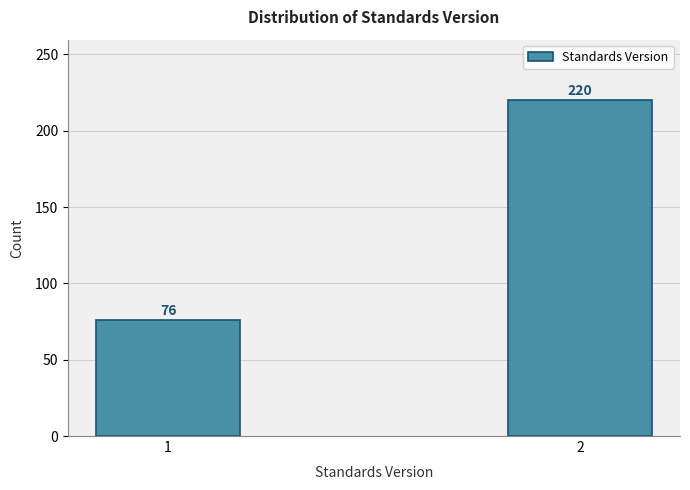

Reading left to right, extract all data points from this chart.

76	220